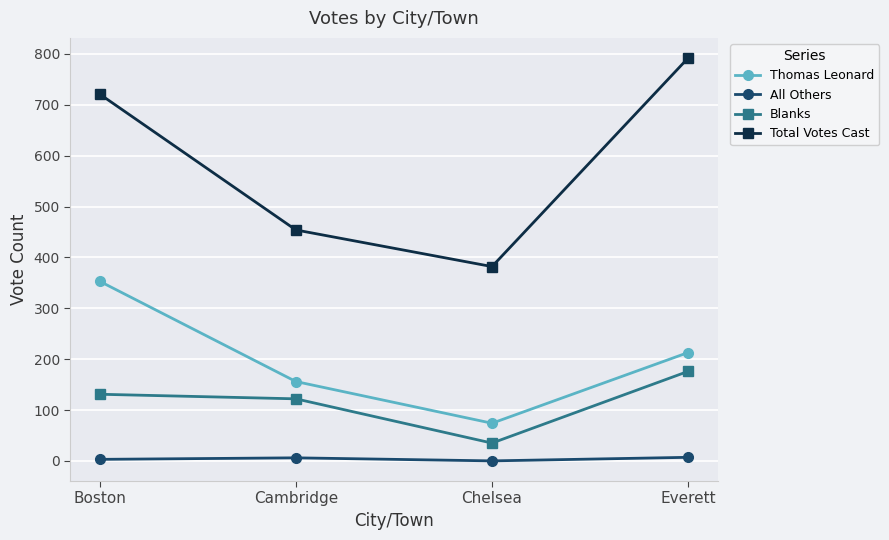

What position from the right is Chelsea?

2